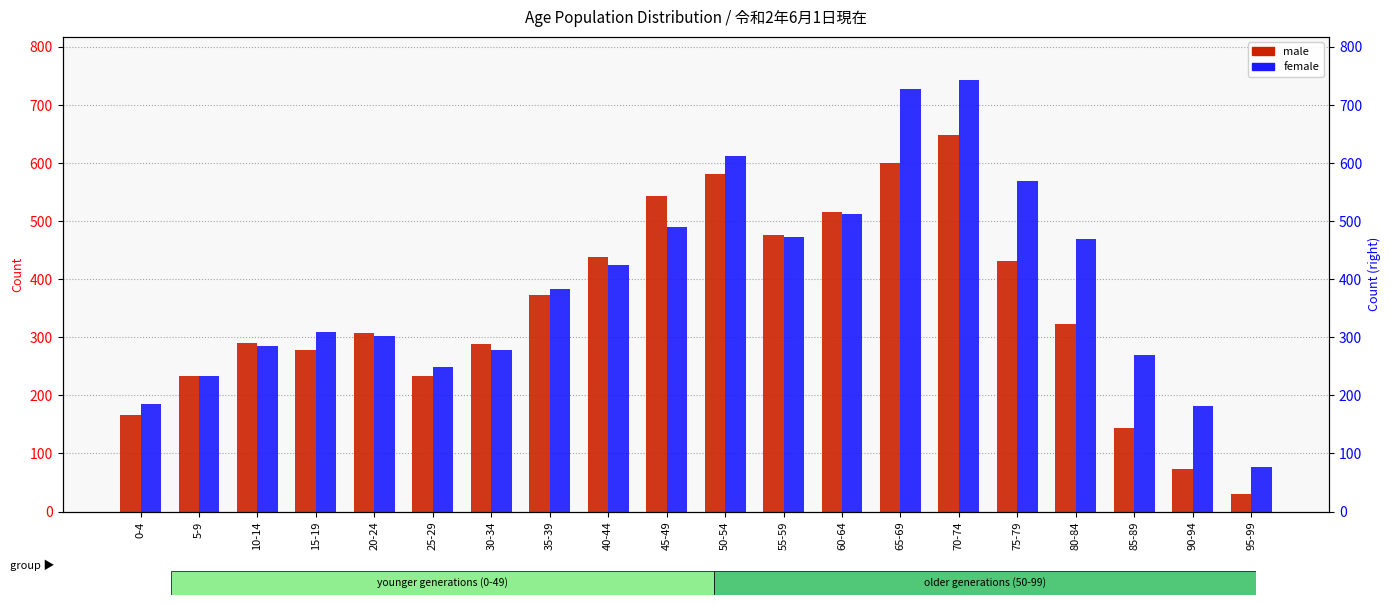

Which has a higher value, 85-89 or 50-54?

50-54